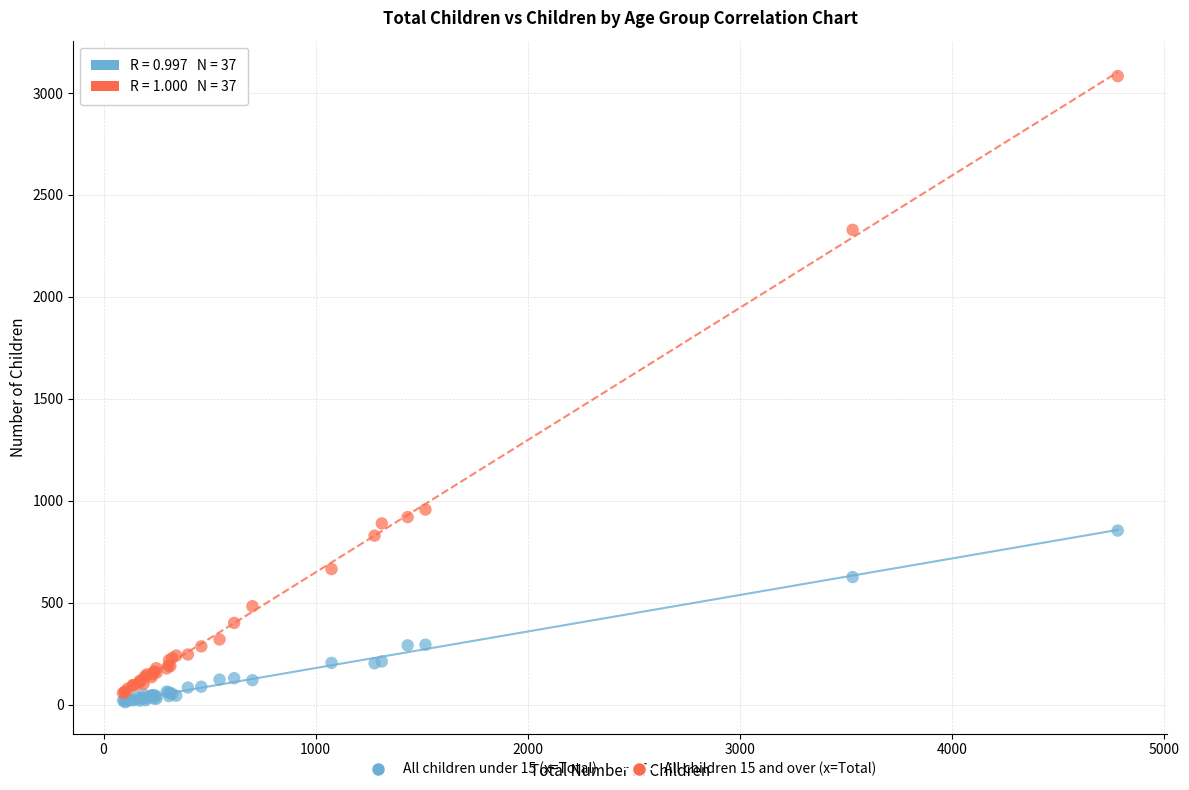

Across all series, what Y value is closest to 1547?

957